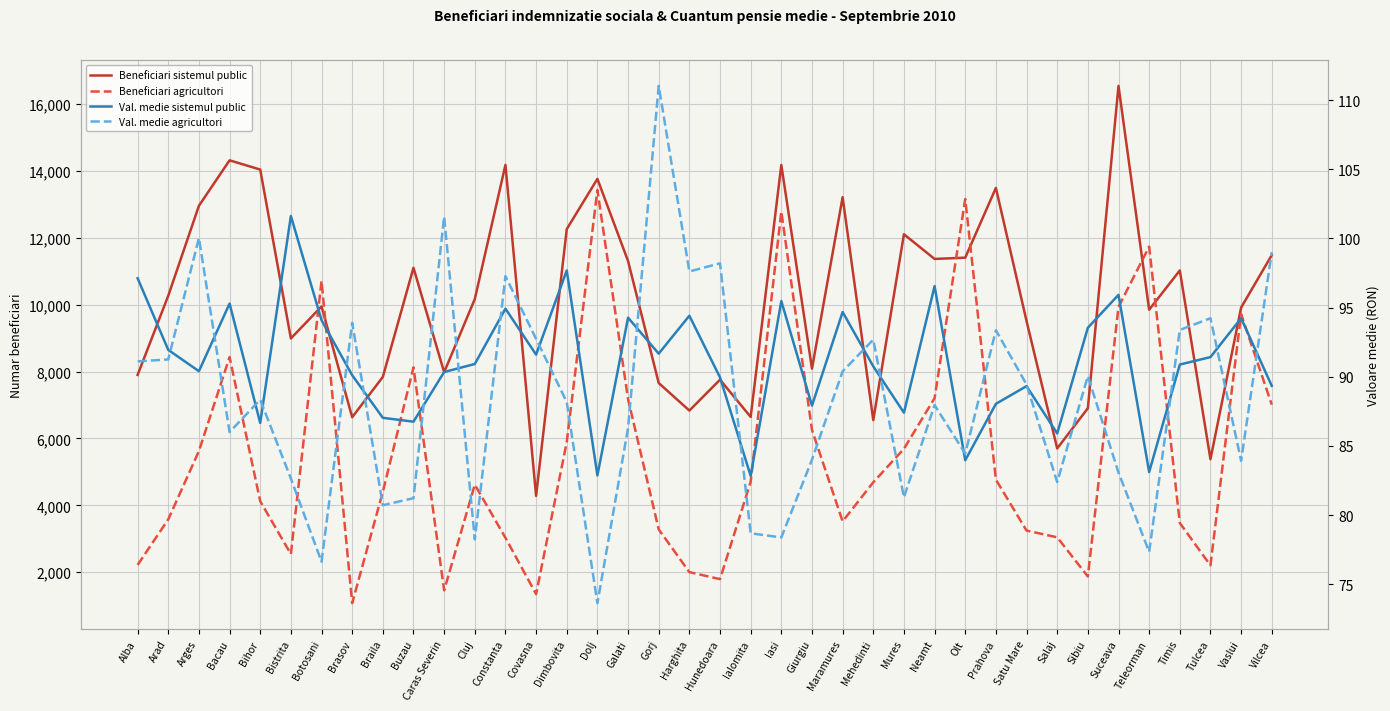

At which label does Beneficiari agricultori reach its minimum?

Brasov